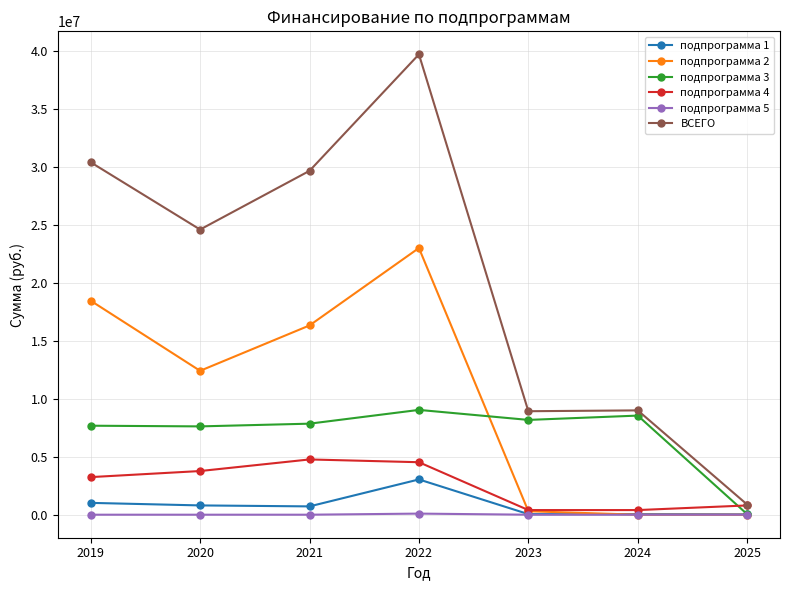

What is the difference between the highest and lowest values at 2025?

875000.0